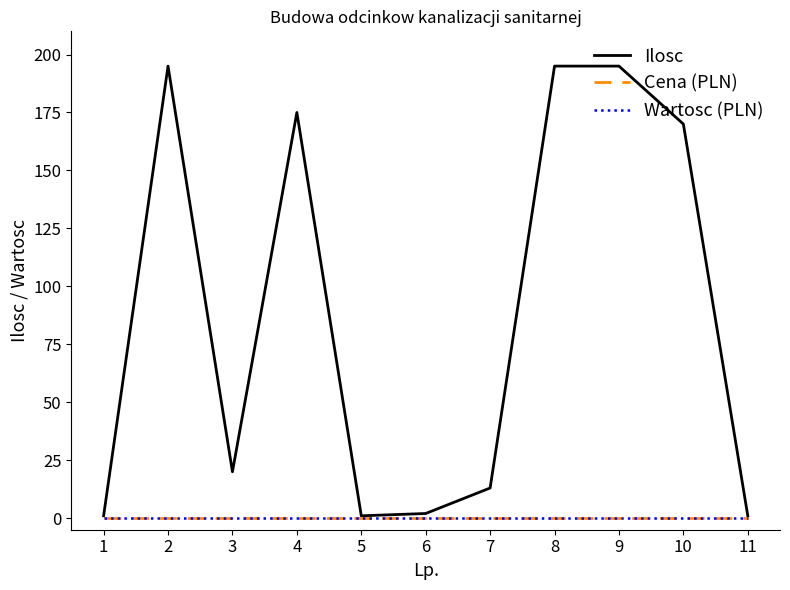

True or false: Wartosc (PLN) has a value of 0 at 8.

True